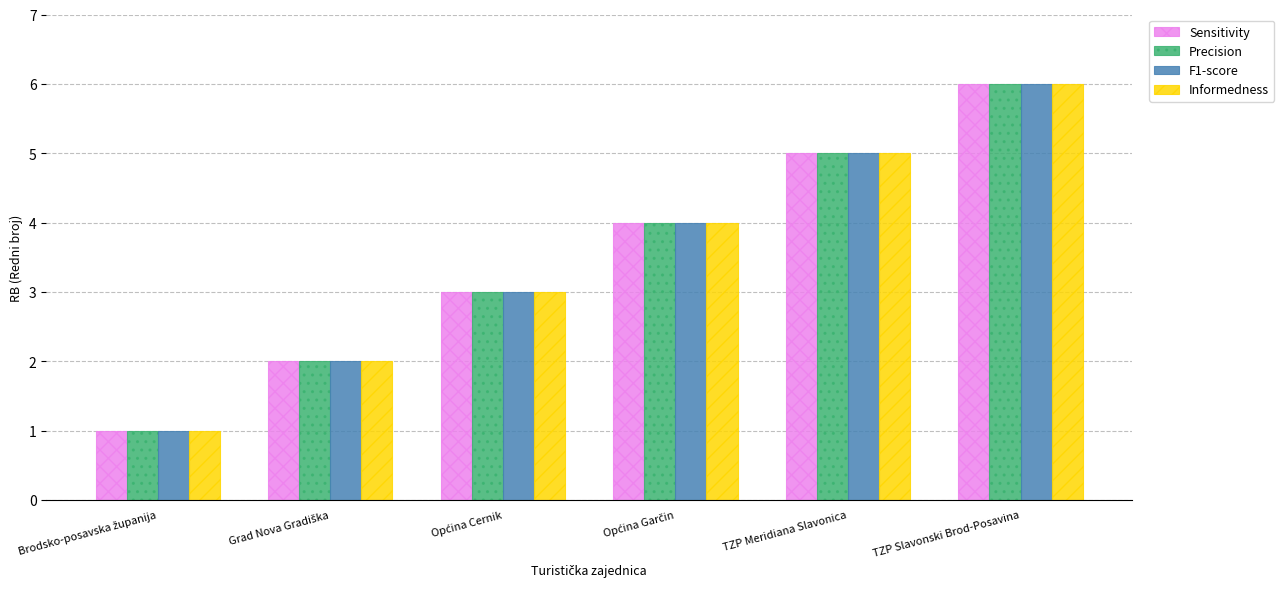

At which category is the sum across all series the highest?

TZP Slavonski Brod-Posavina